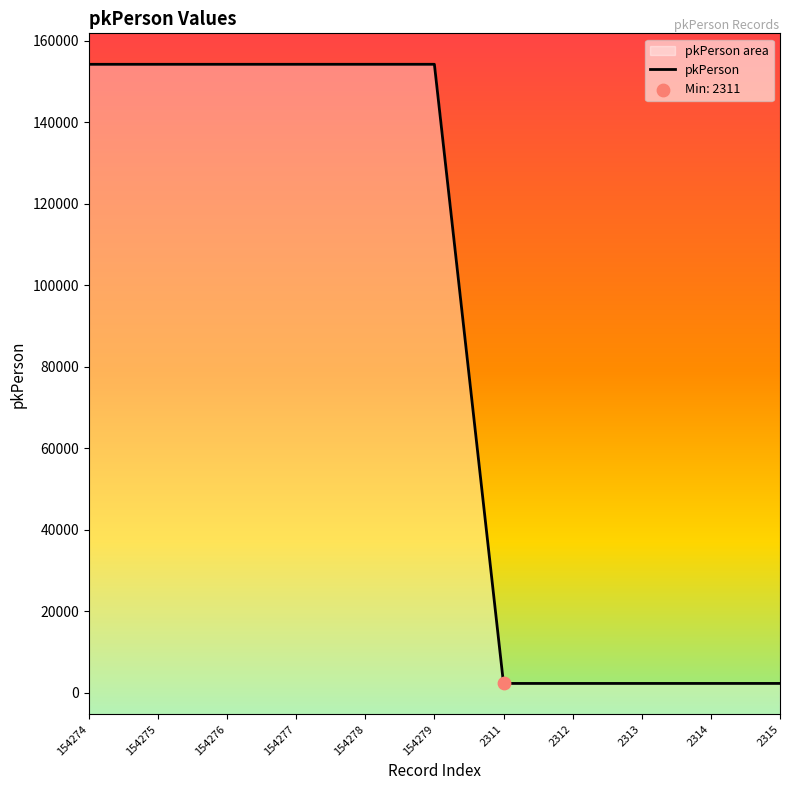

Between 154276 and 2311, which is larger?

154276